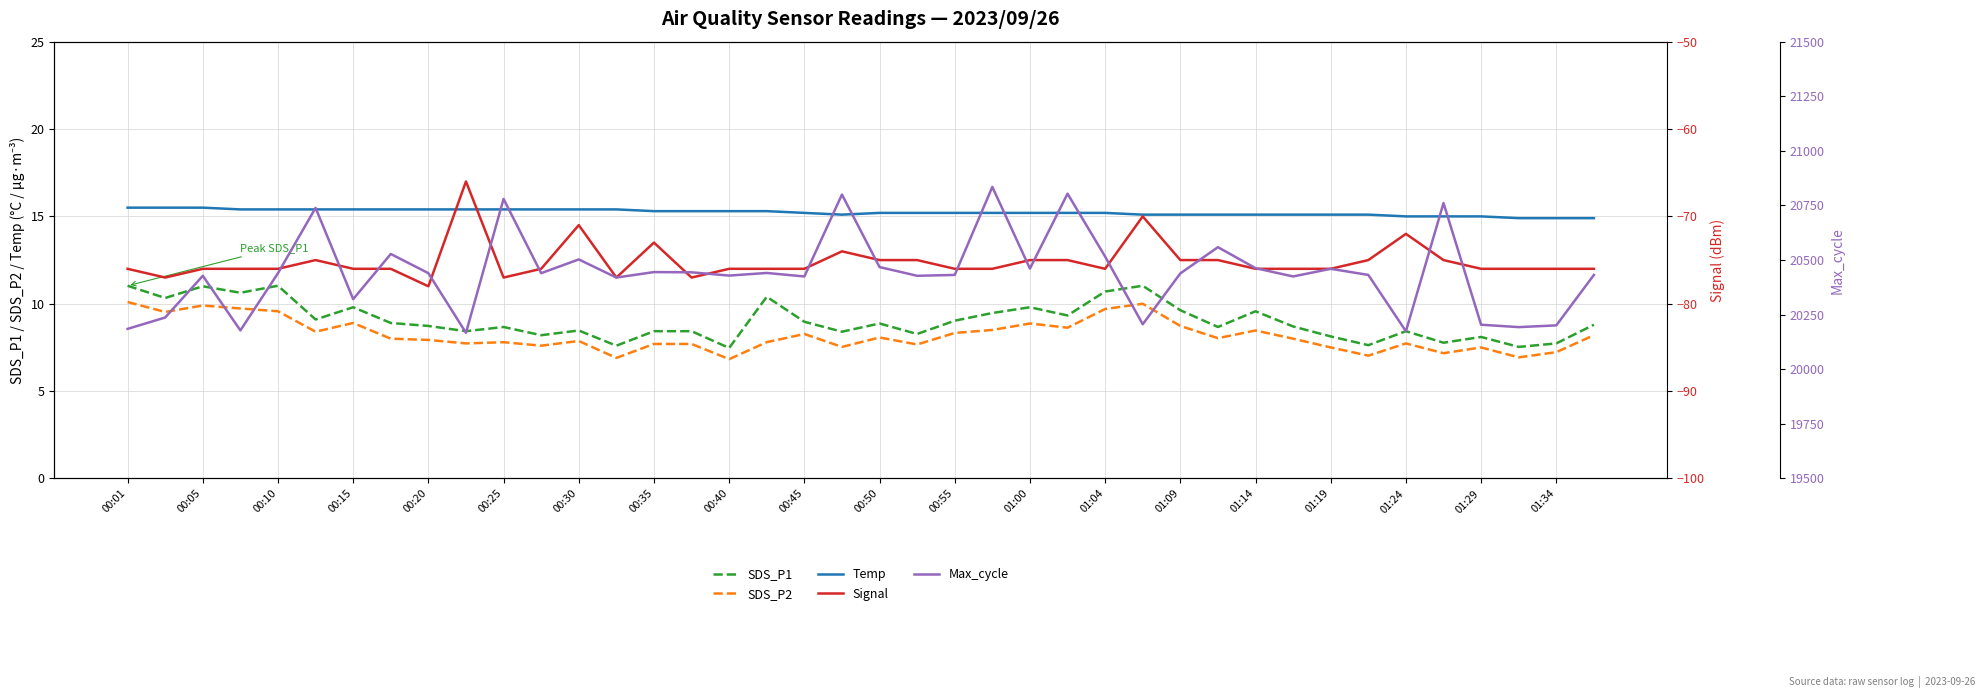

What is the sum of the SDS_P2 values at 00:10 and 00:55?

17.9